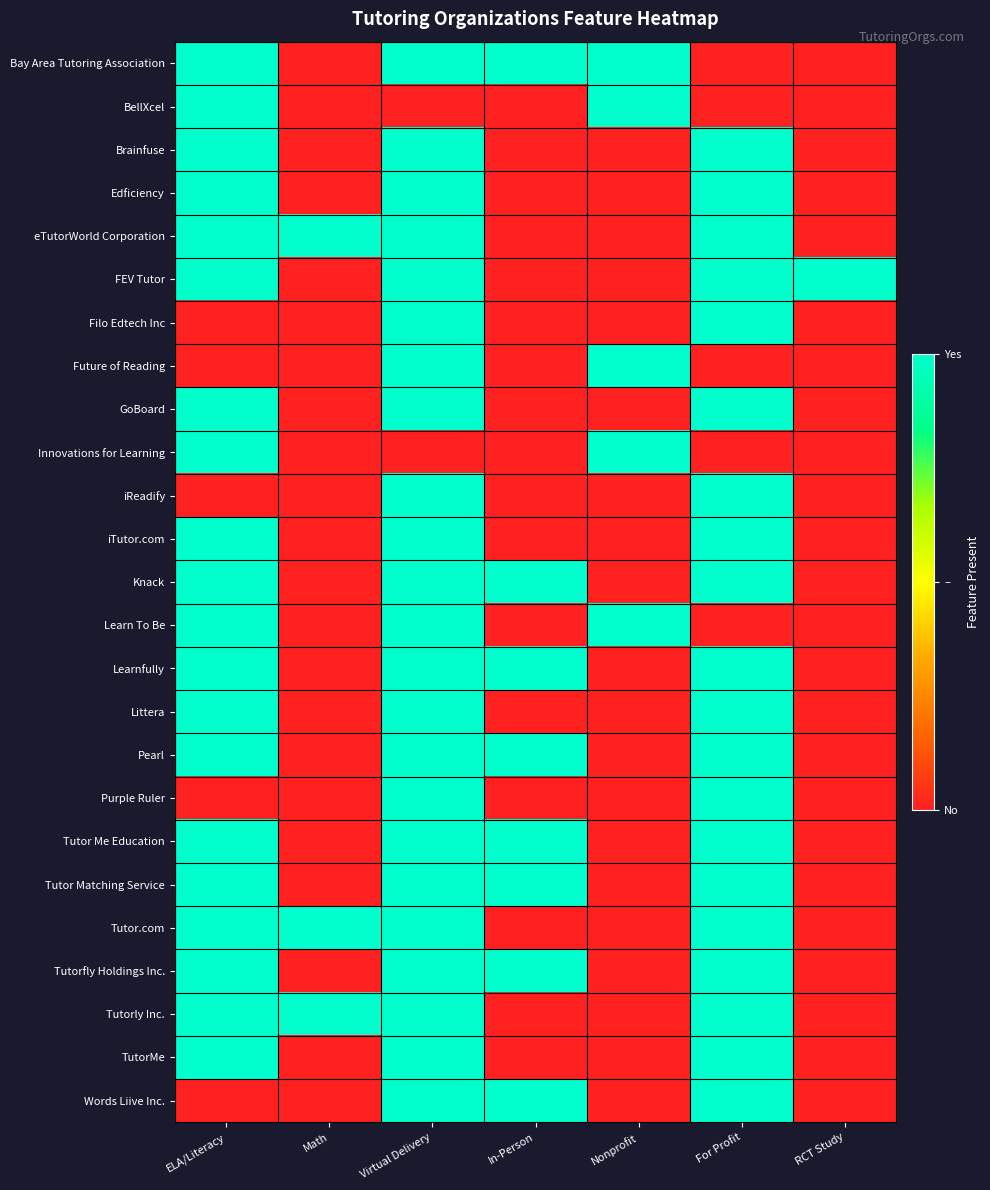

What is the greatest value displayed?

1